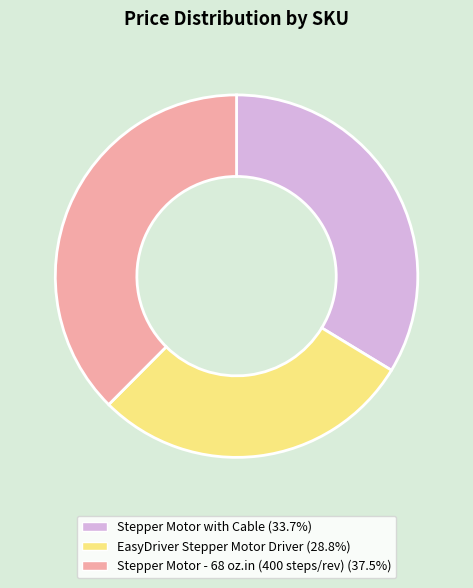

Does any single category account for the majority?

No